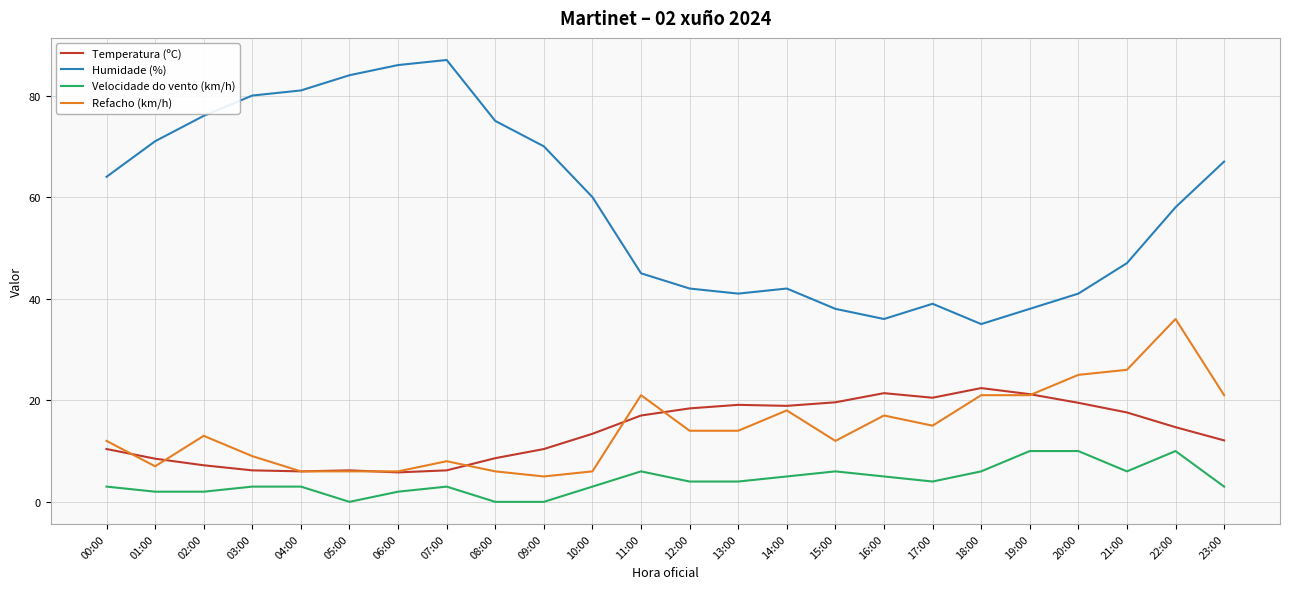

True or false: Humidade (%) has more than 1 interior local peaks.

True